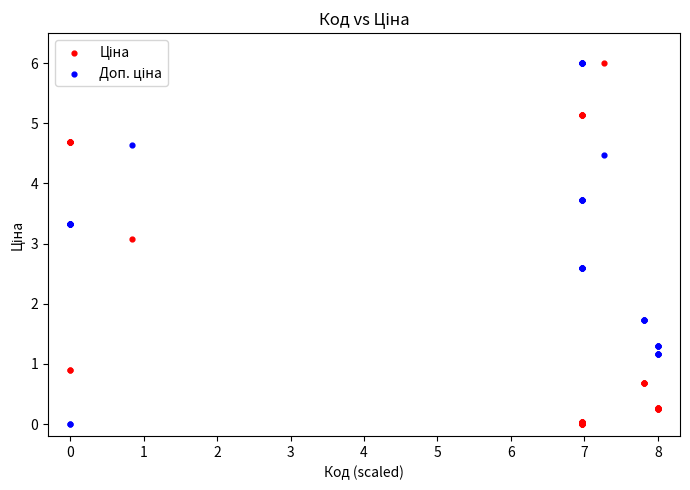

What is the X range (max minus min) for the scatter plot?

8.0